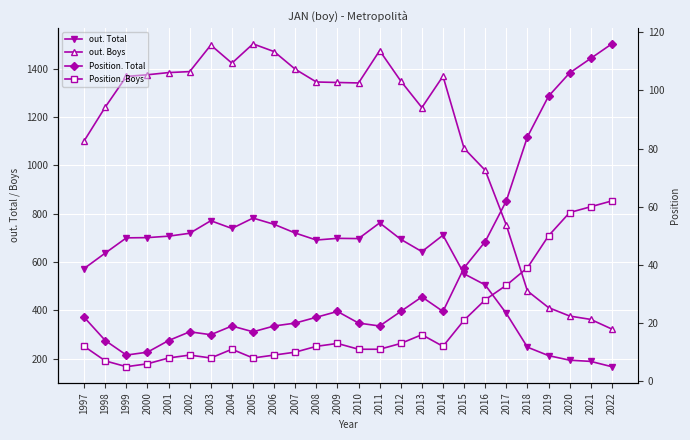

At which category does out. Total reach its first local valley?

2004